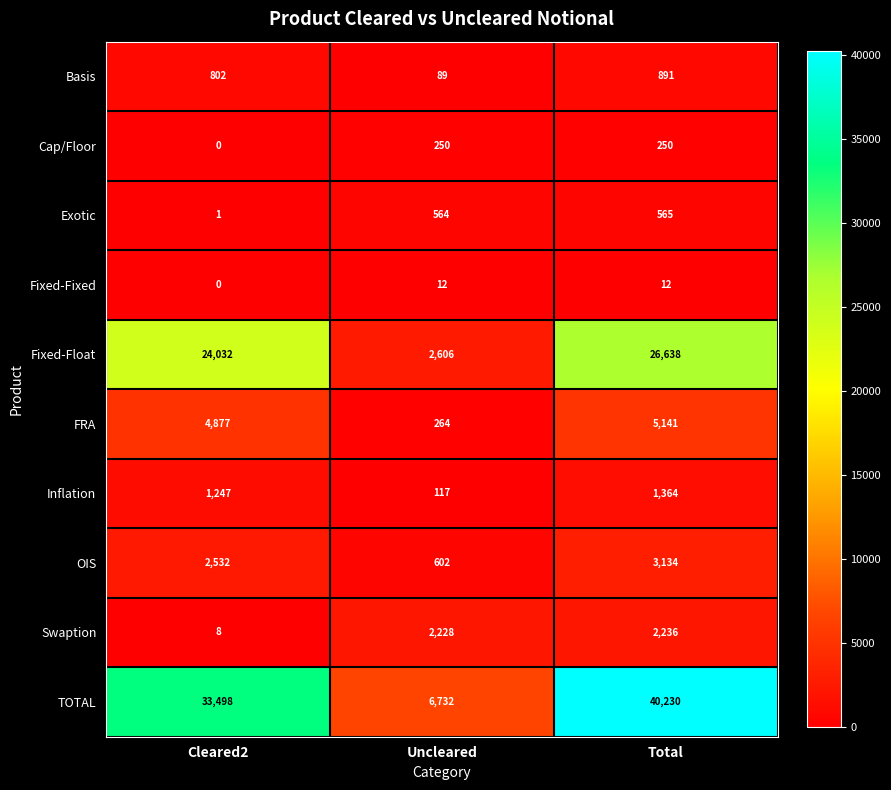

Which series changed the most between Cleared2 and Uncleared?

TOTAL